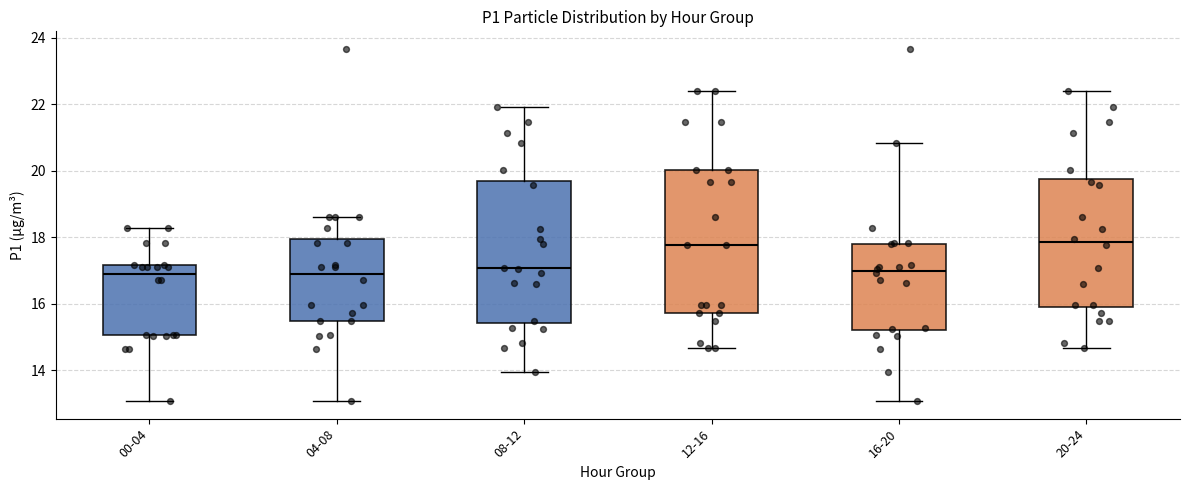

Where does the lower whisker of the box for 12-16 end on the y-axis? The values are not printed on the chart, so give them approximately, as read against the axis.

14.6